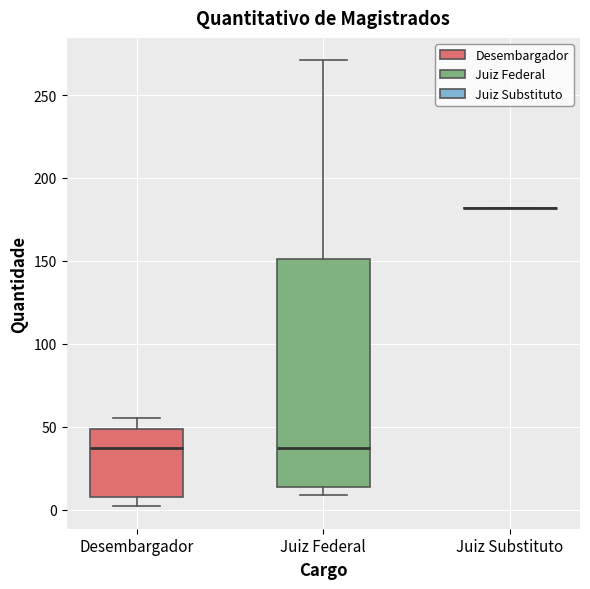

Where is the lower edge of the box for Desembargador on the y-axis? The values are not printed on the chart, so give them approximately, as read against the axis.

10